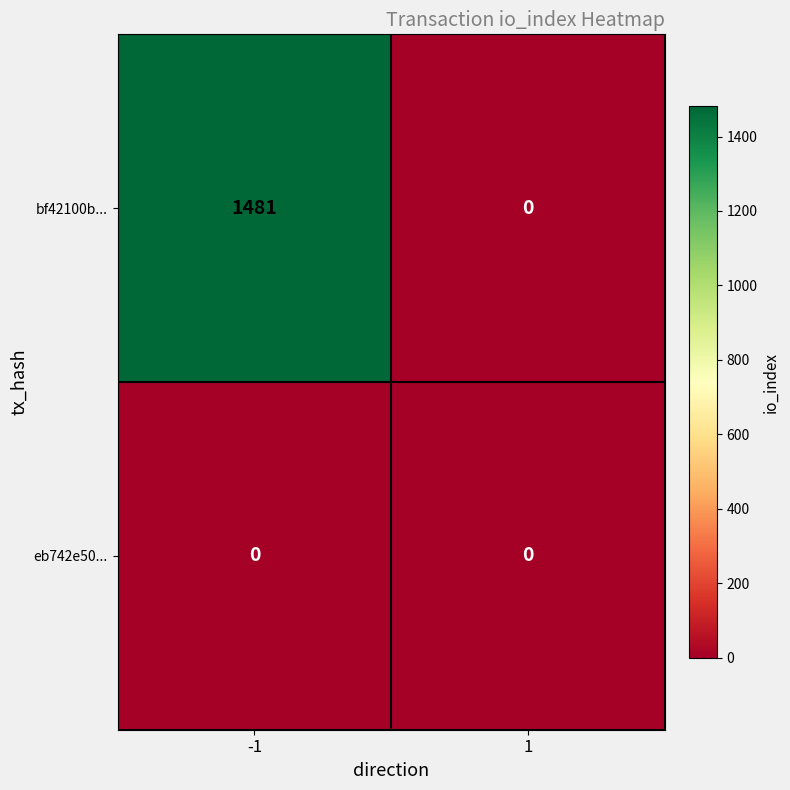

Reading left to right, extract all data points from this chart.

bf42100b...: -1=1481	1=0
eb742e50...: -1=0	1=0